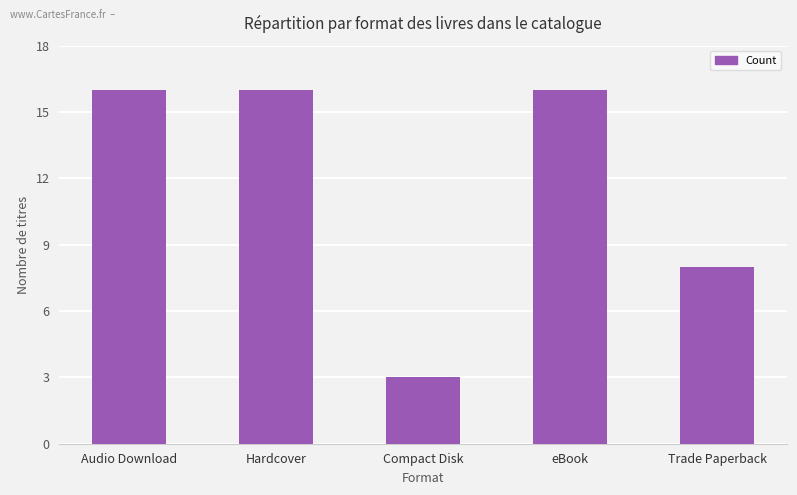

What is the smallest value displayed?

3